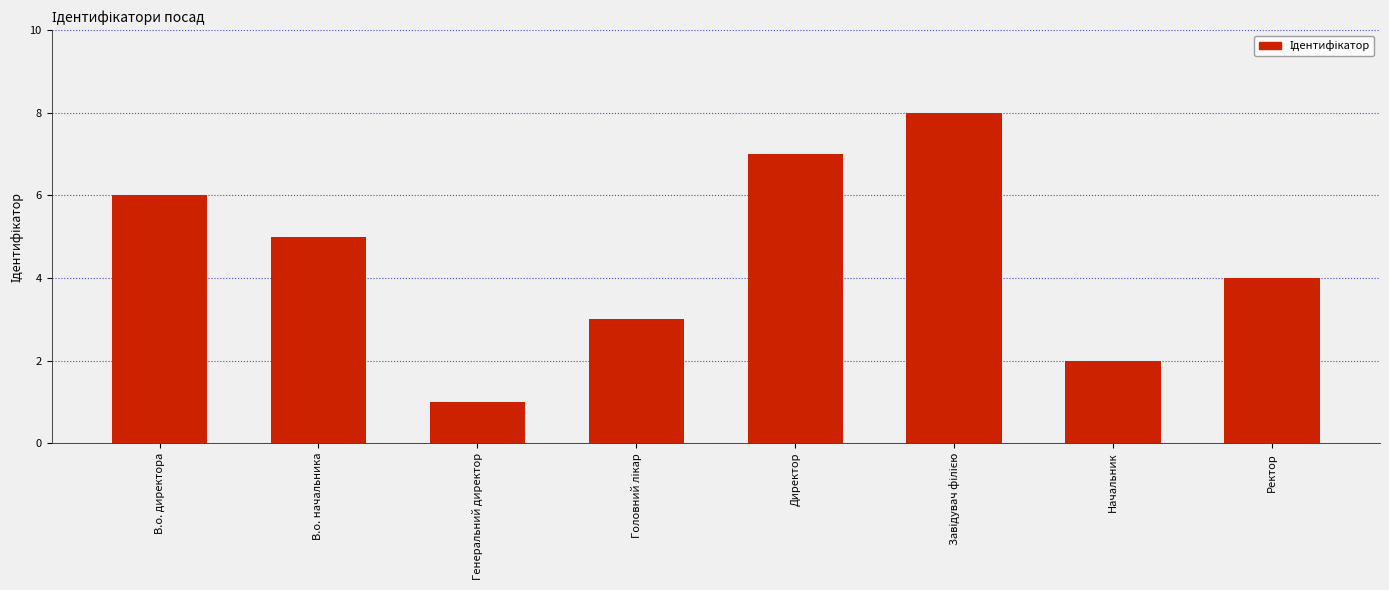

Reading left to right, what are all the values shown in this chart?

6	5	1	3	7	8	2	4